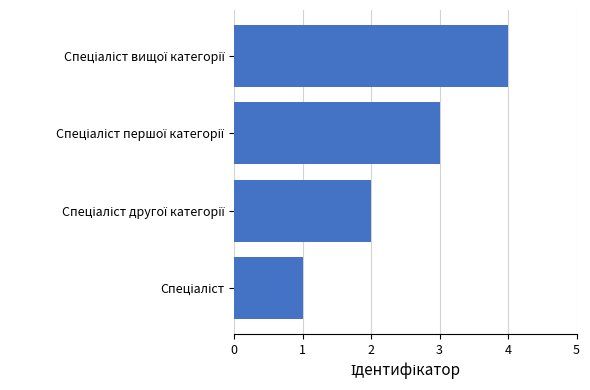

What is the sum of all values?

10